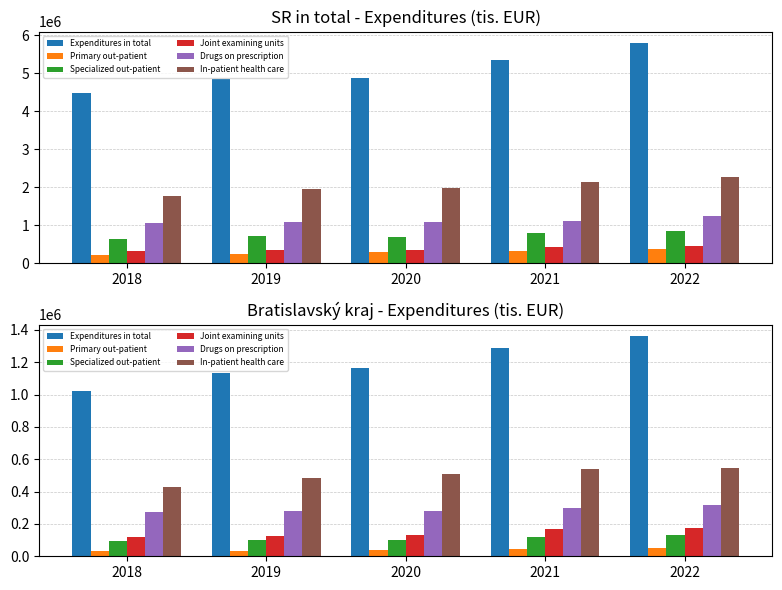

Is it true that Specialized out-patient equals 103534 at 2019?

True